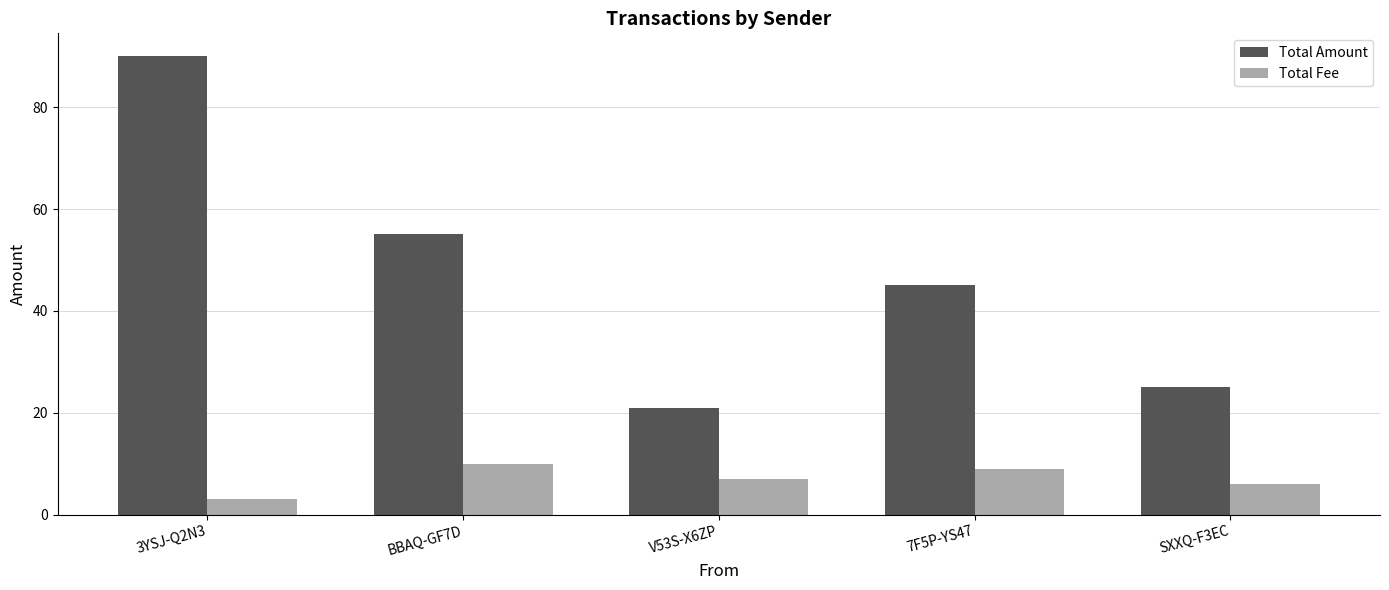

At which category is the sum across all series the highest?

3YSJ-Q2N3